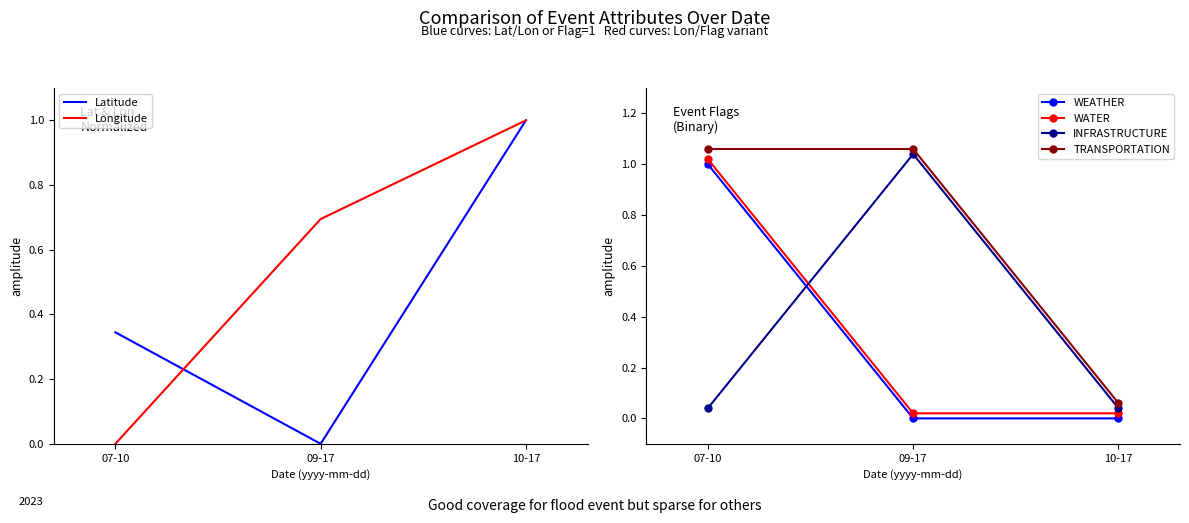

Between 07-10 and 09-17, which series saw the biggest shift?

WEATHER